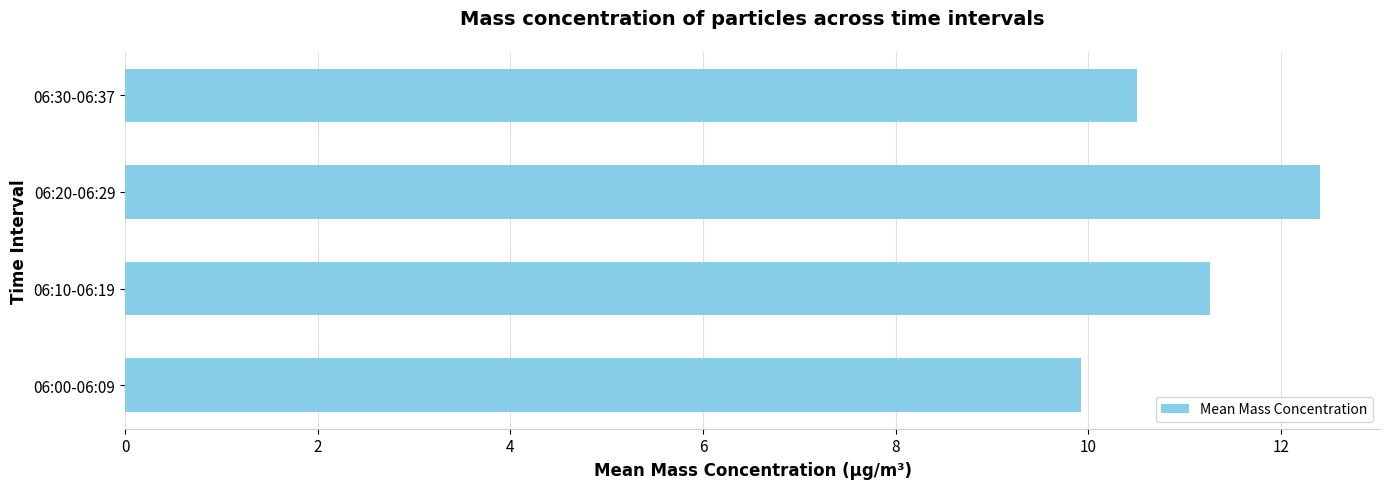

Count the number of values greater than 11.

2